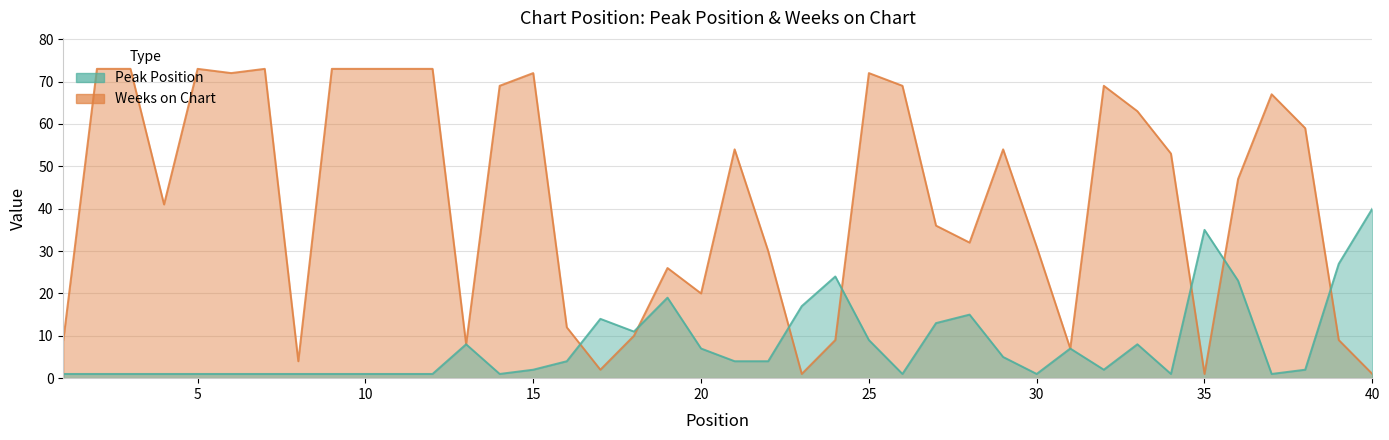

Is the value of Peak Position at 37 greater than the value of Weeks on Chart at 3?

No